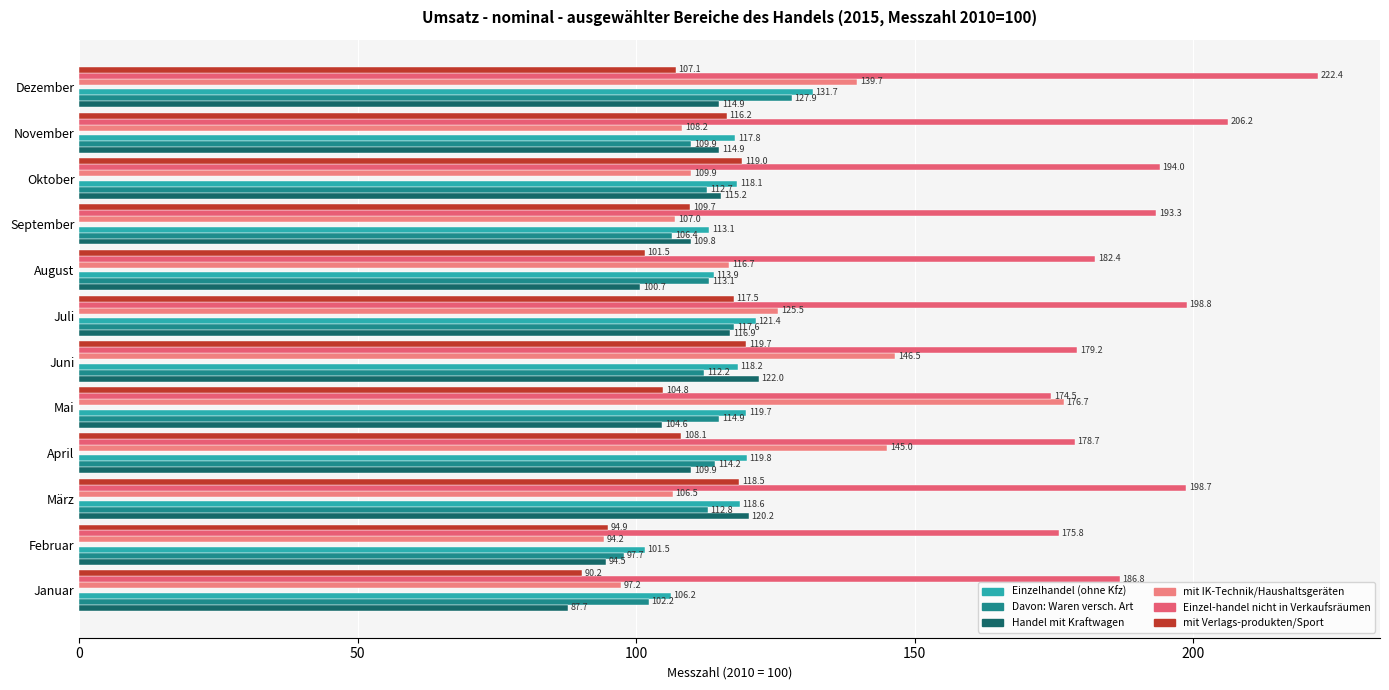

At which label is mit Verlags-produkten/Sport closest to 104?

Mai